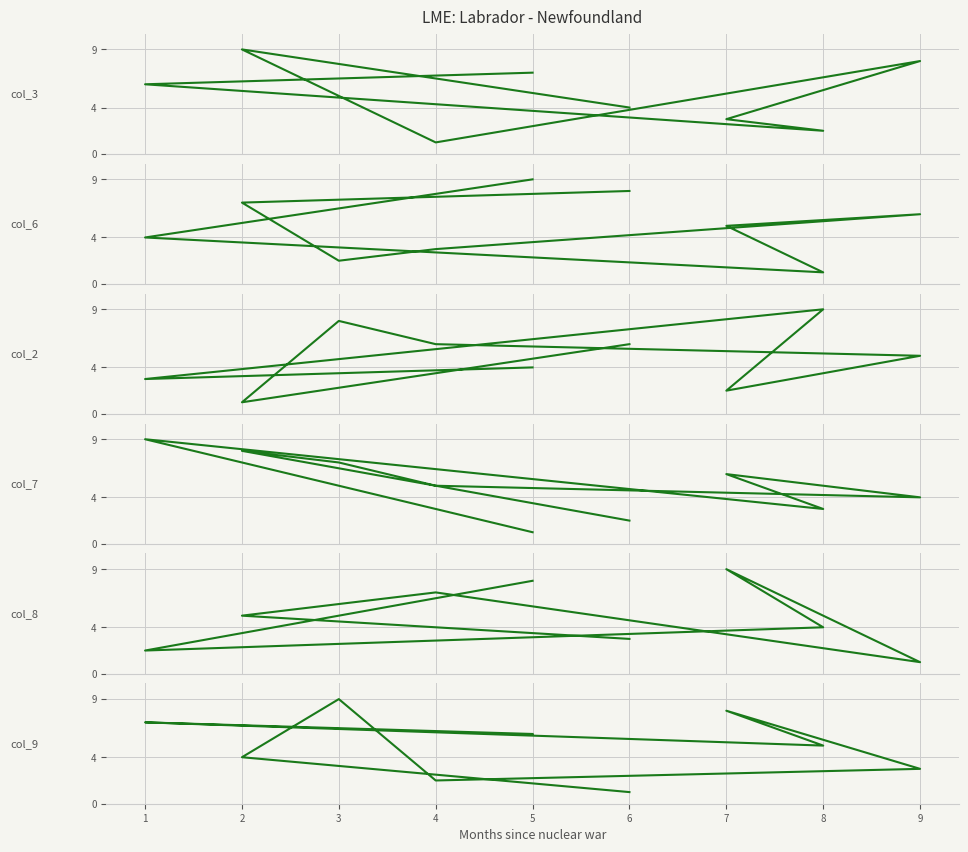

The value of col_9 at 5 is 6. True or false?

True